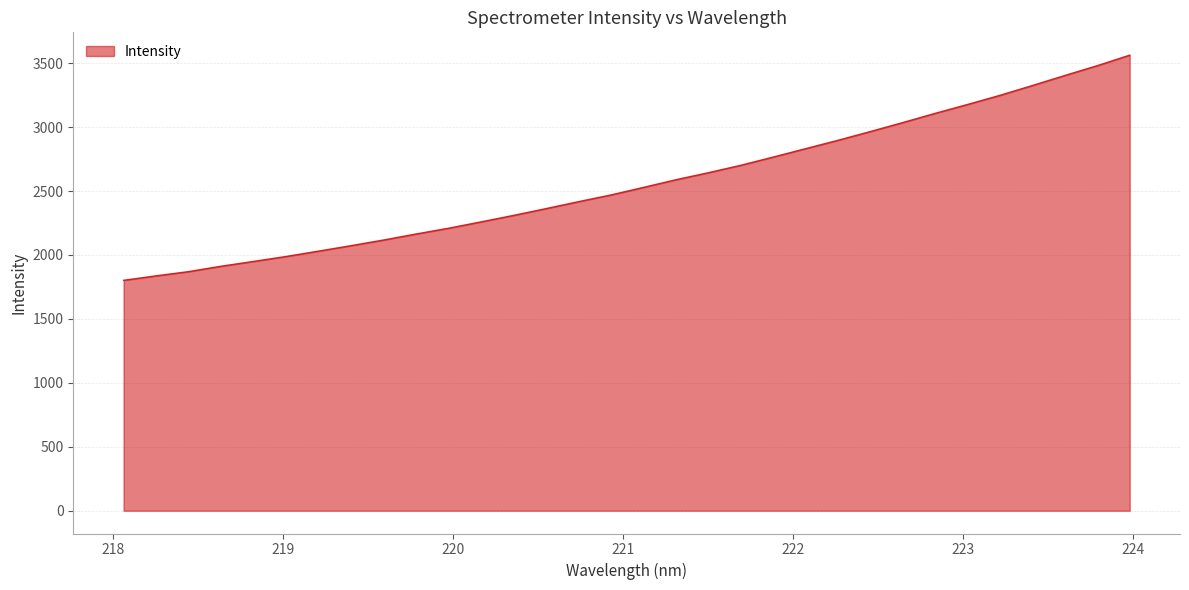

What is the greatest value displayed?

3562.9